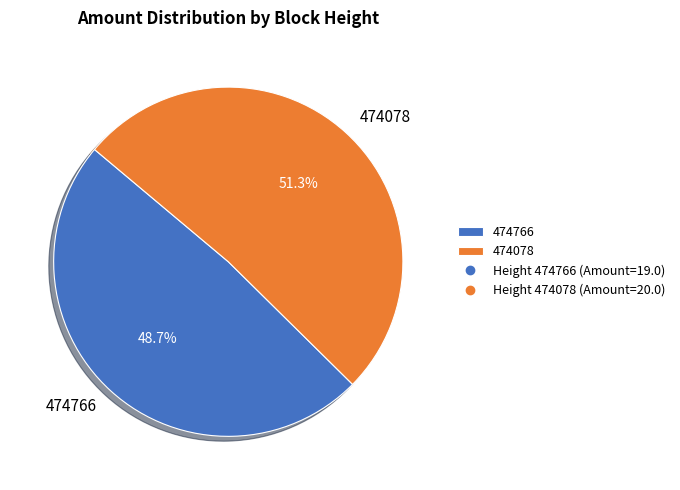

To the nearest percent, what is the difference between the largest and smallest slice percentages?

3%